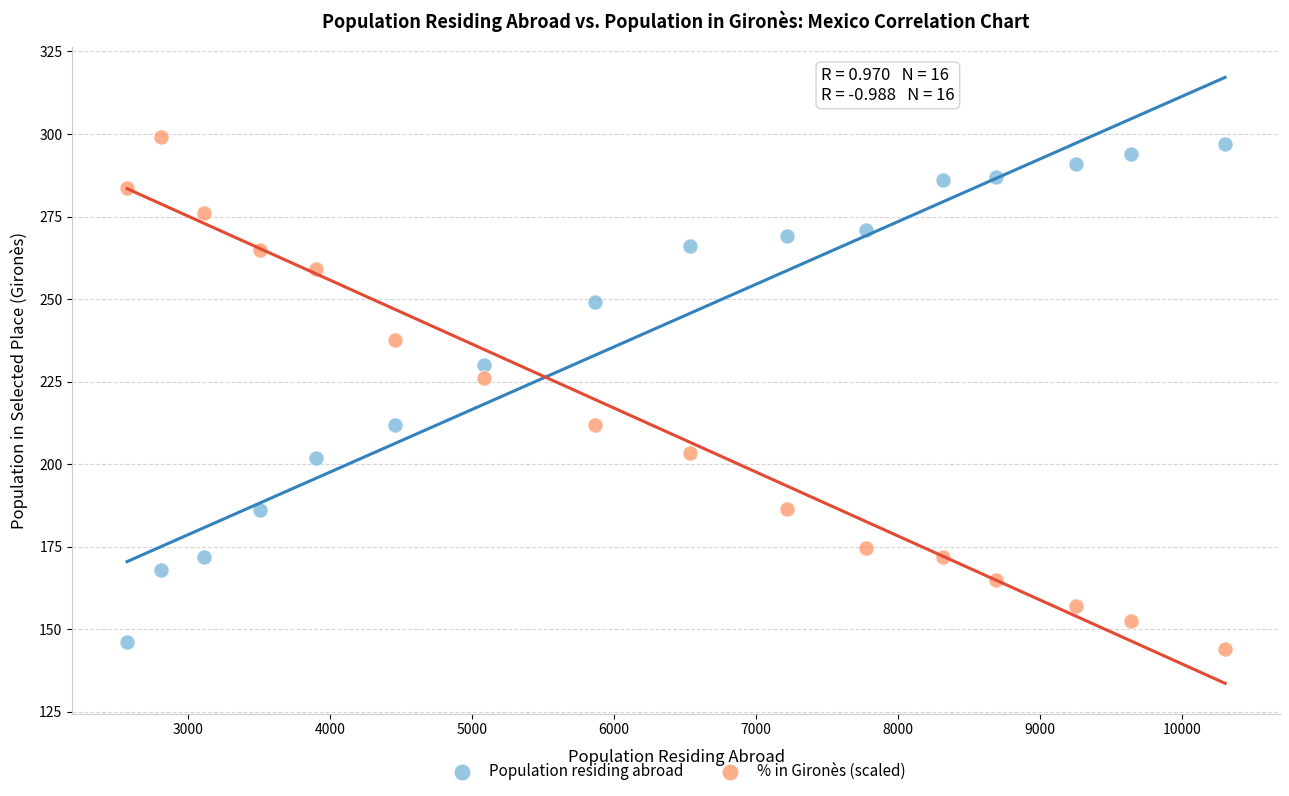

What are all the series names shown in the legend?

Population residing abroad, % in Gironès (scaled)